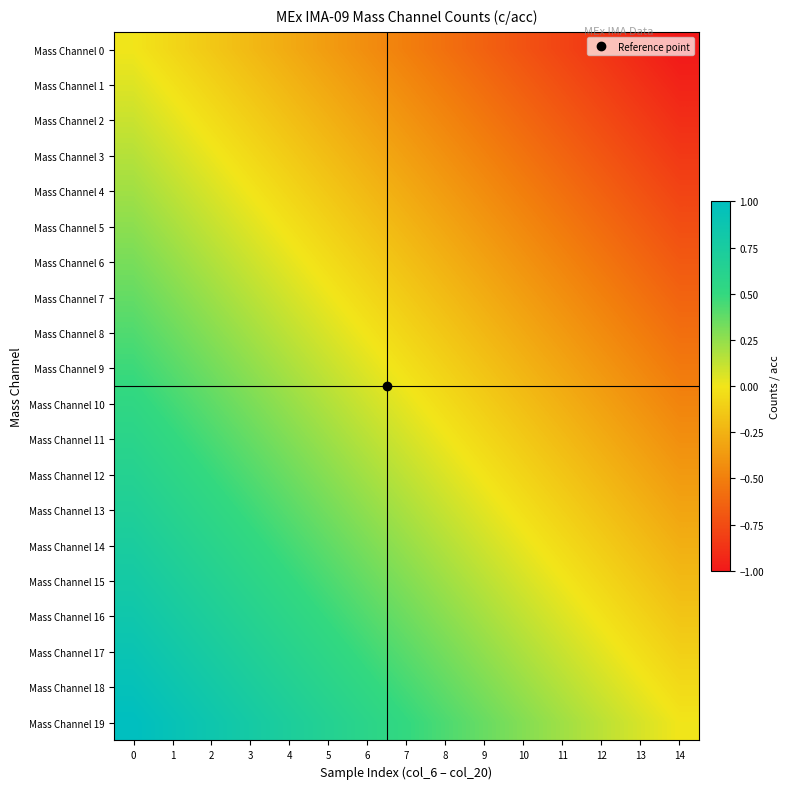

What is the total value across all series at 11?

-5.7